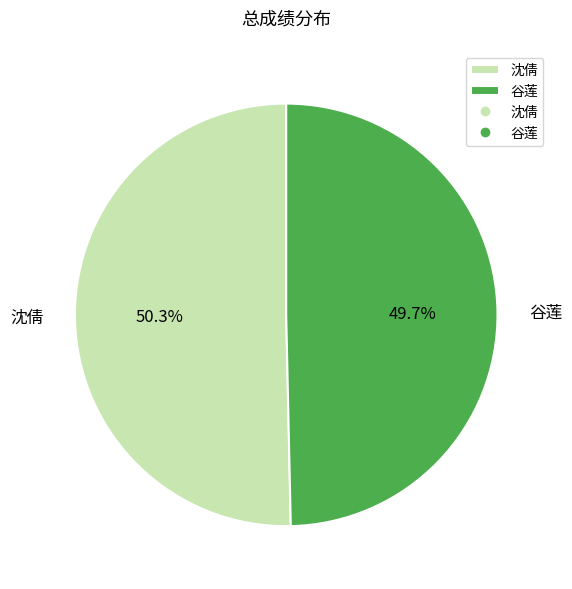

Which slice is the largest?

沈倩